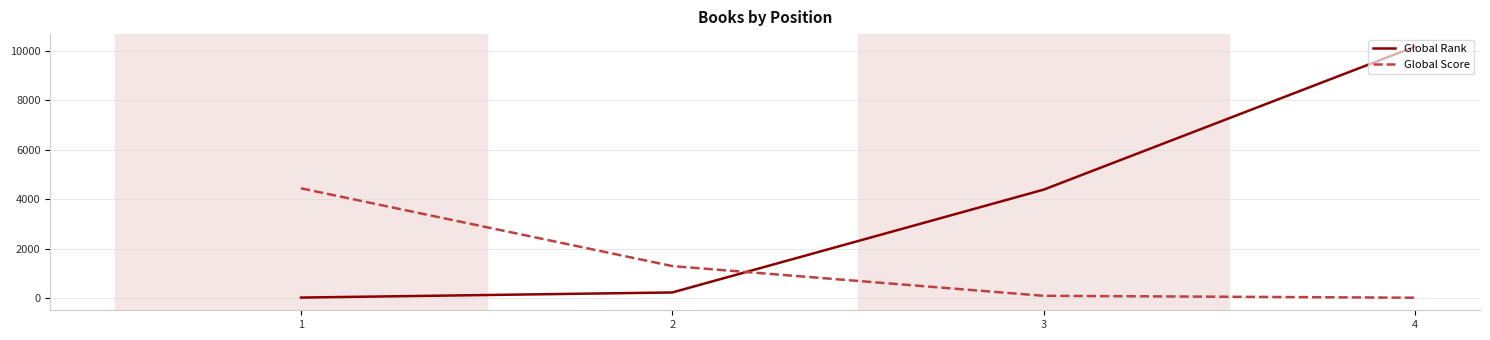

What is the minimum value shown in the chart?

18